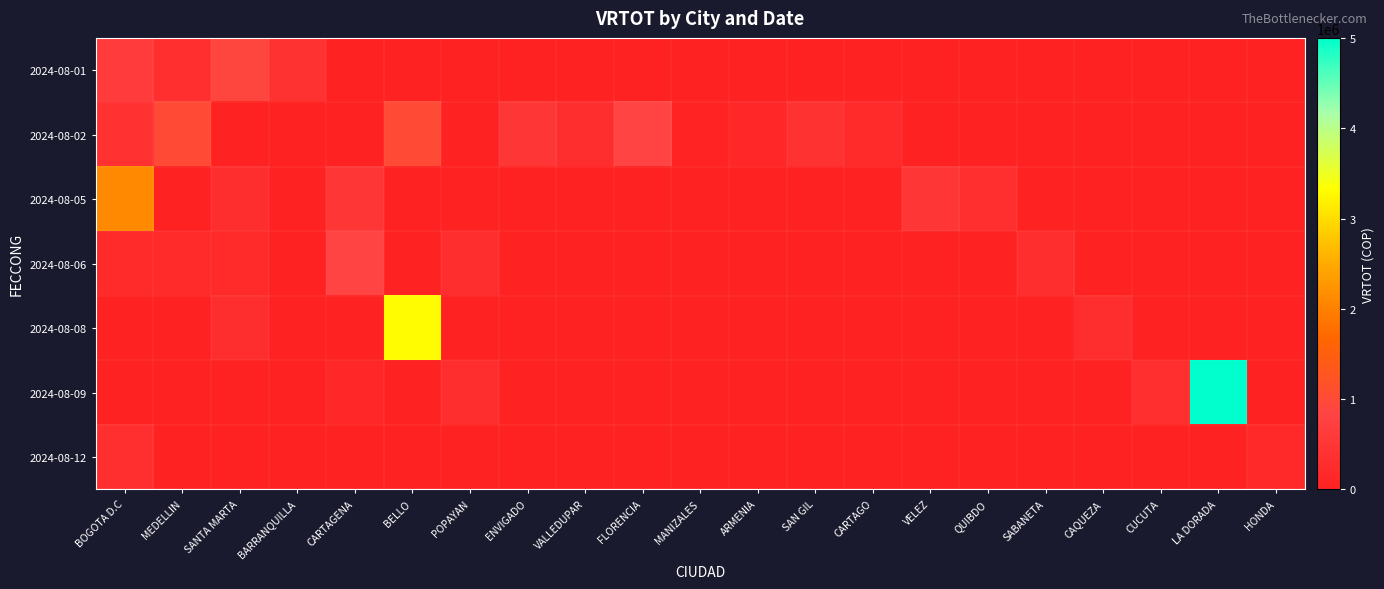

List the series in order of their peak value, lowest first.

2024-08-12, 2024-08-06, 2024-08-01, 2024-08-02, 2024-08-05, 2024-08-08, 2024-08-09